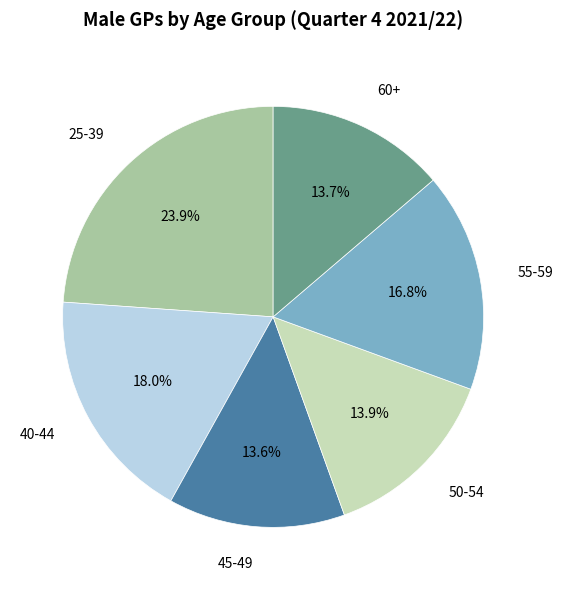

What is the largest slice in the pie chart?

25-39